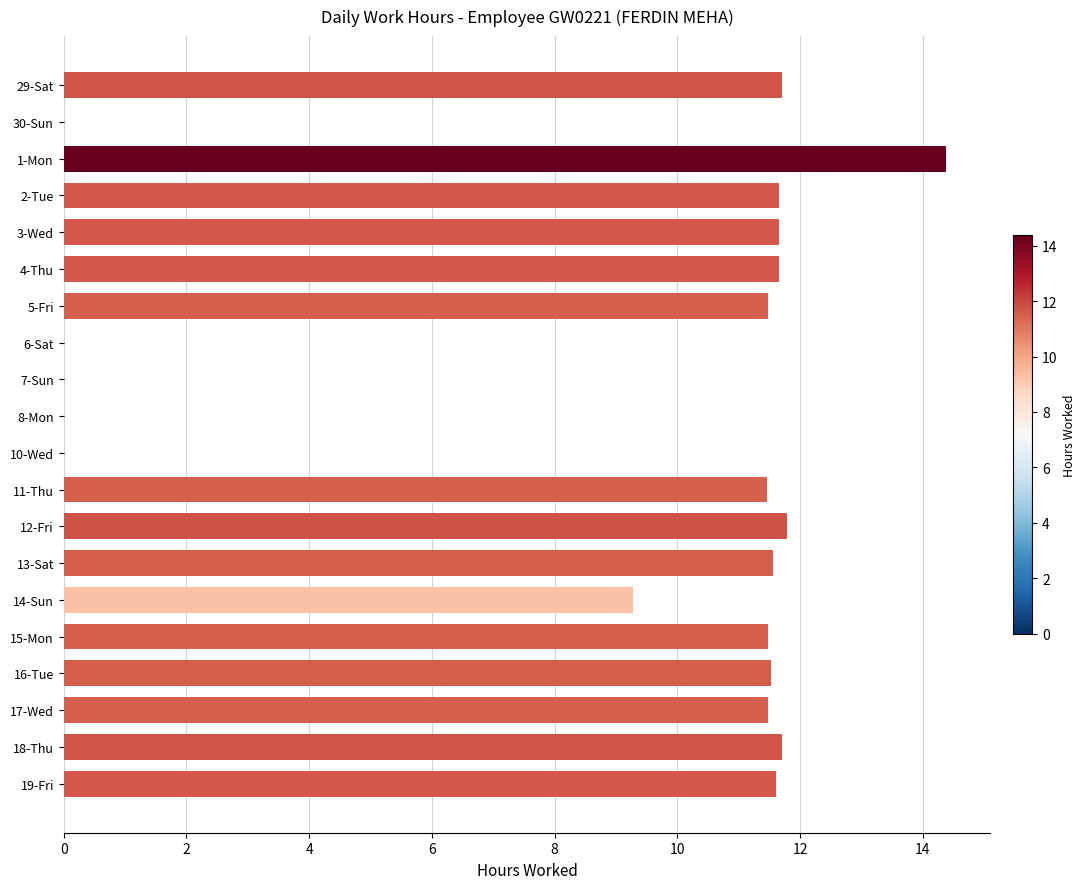

Is it true that the value at 18-Thu is 11.7?

True